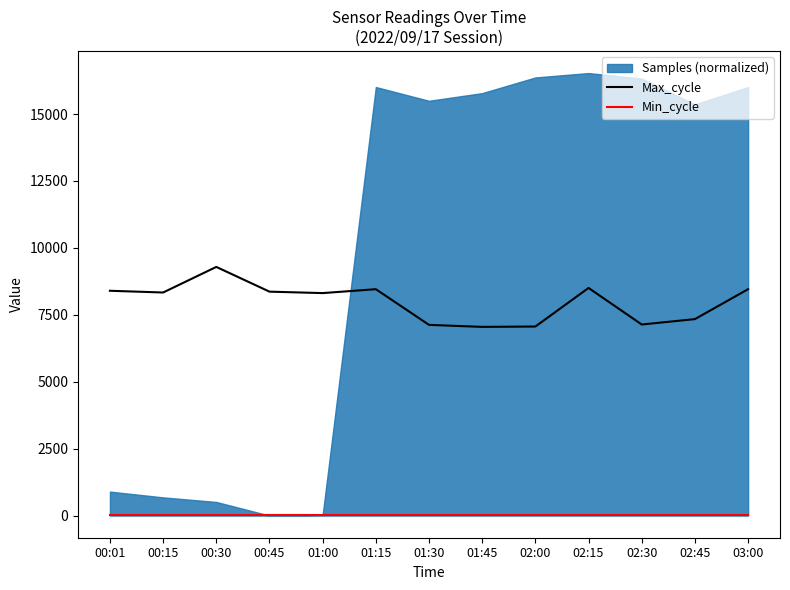

True or false: Min_cycle and Max_cycle cross at least once.

False